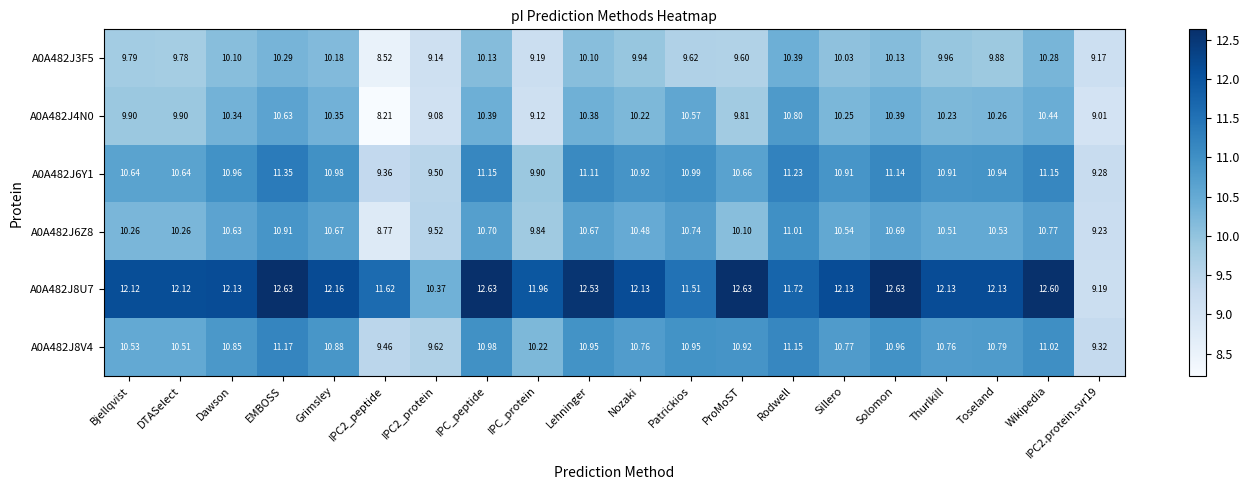

What is the total value across all series at Thurlkill?

64.5